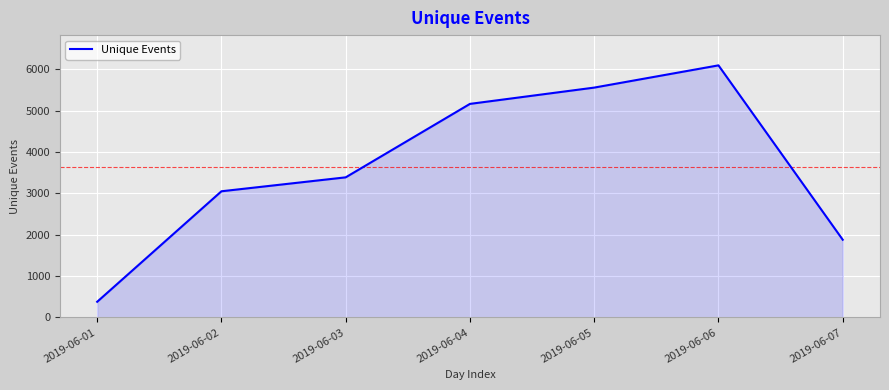

At which category does the data reach its first local peak?

2019-06-06